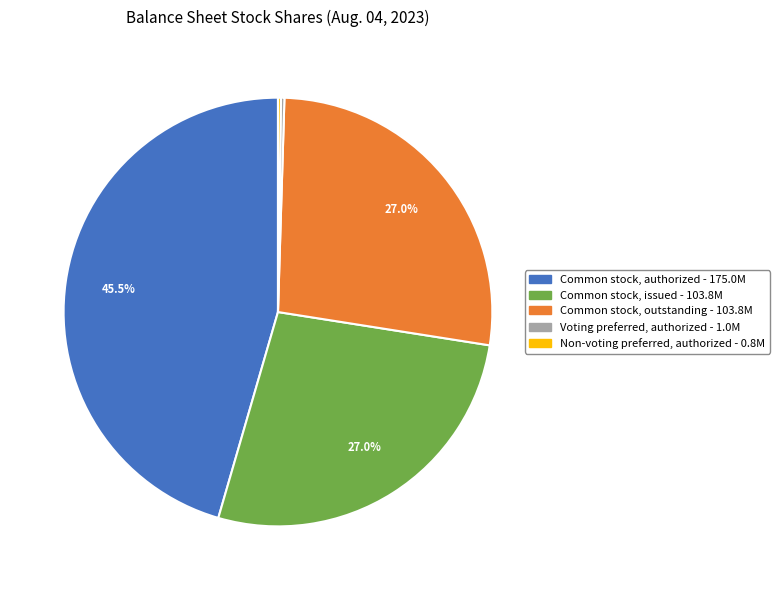

To the nearest percent, what is the difference between the largest and smallest slice percentages?

45%